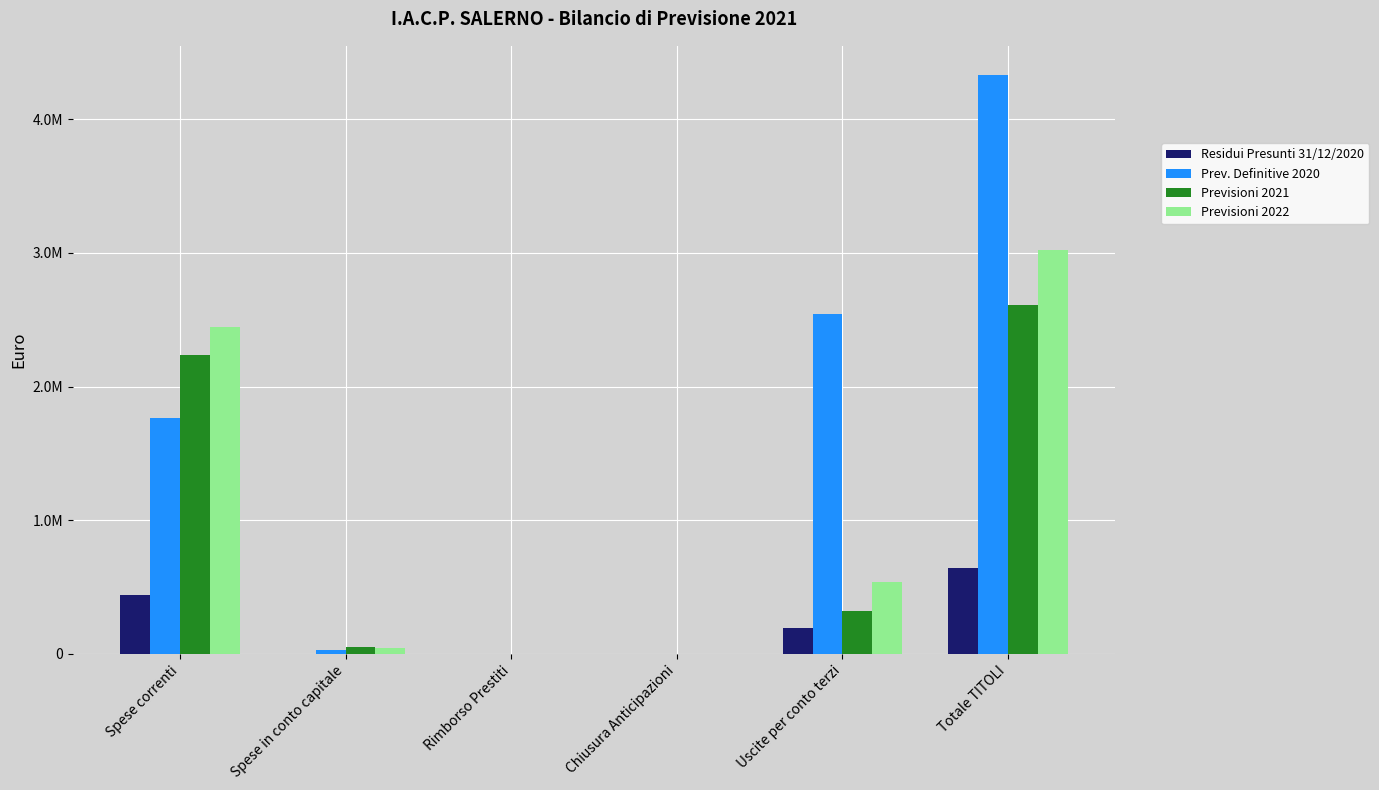

What are all the series names shown in the legend?

Residui Presunti 31/12/2020, Prev. Definitive 2020, Previsioni 2021, Previsioni 2022